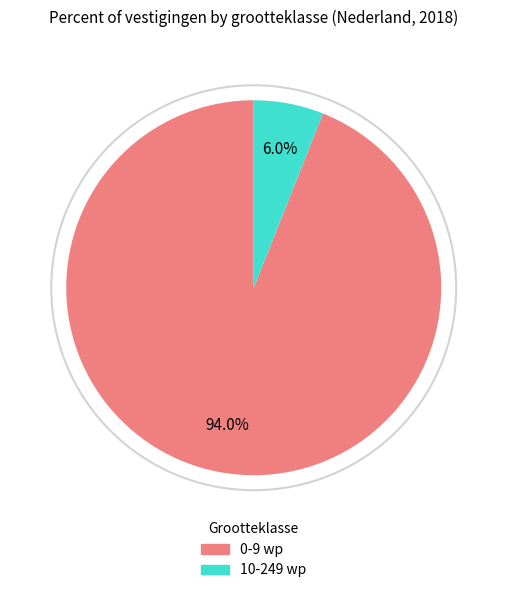

Which has a higher value, 0-9 wp or 10-249 wp?

0-9 wp